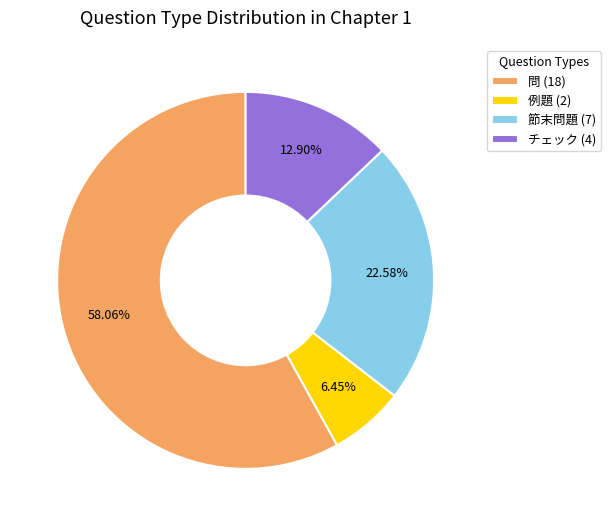

Which slice represents more than half of the pie?

問